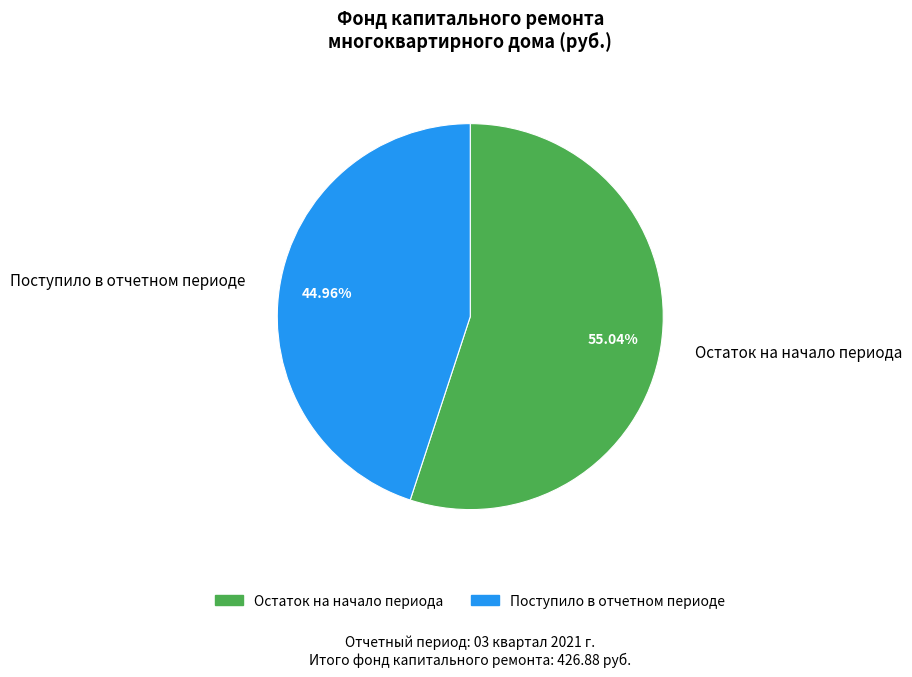

Which slice represents more than half of the pie?

Остаток на начало периода